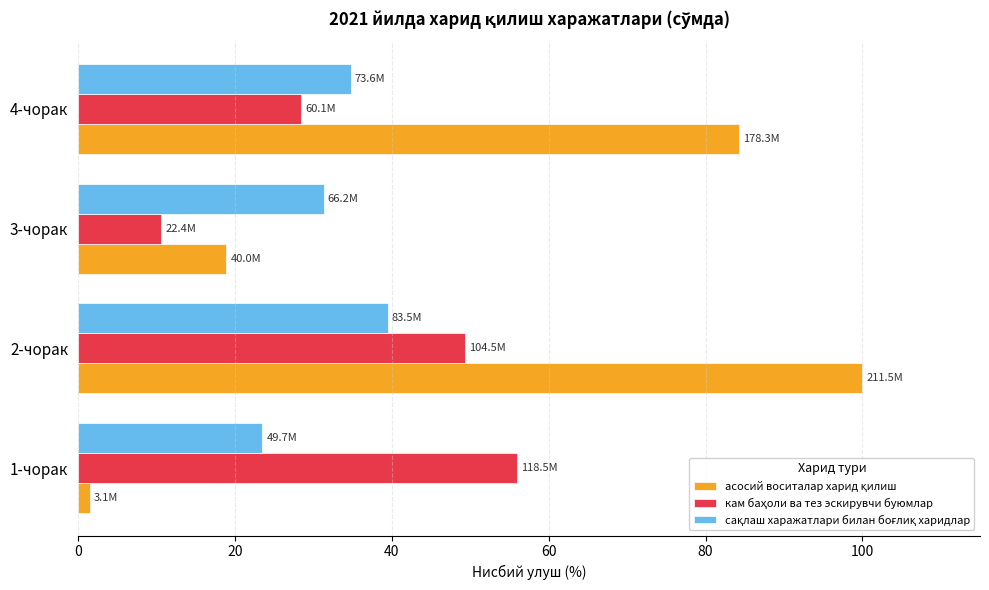

What is the difference between the highest and lowest values at 4-чорак?

55.9